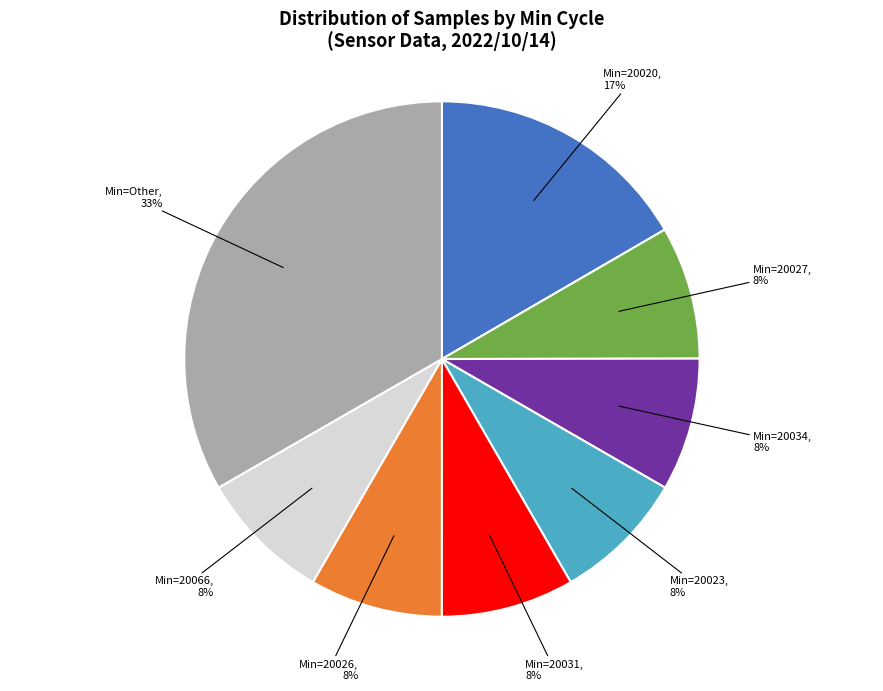

Between Min=20027 and Min=Other, which is larger?

Min=Other